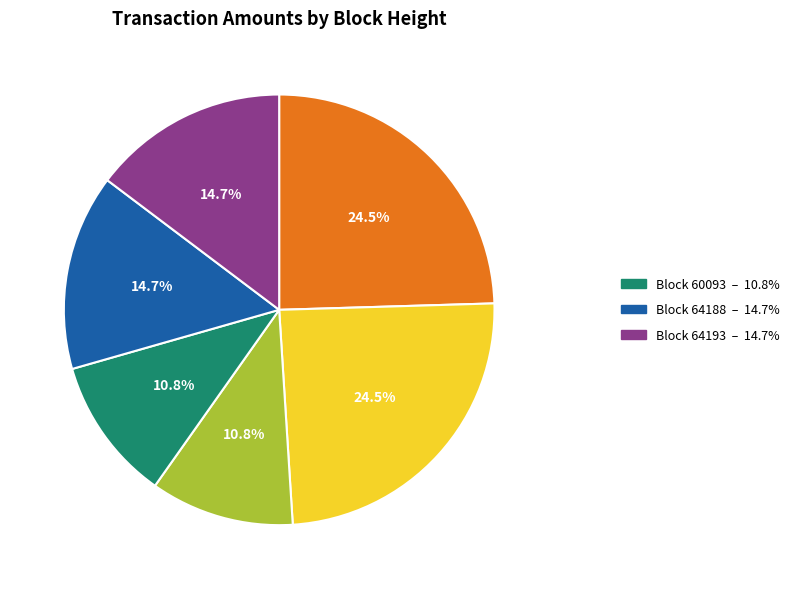

Does any single category account for the majority?

No